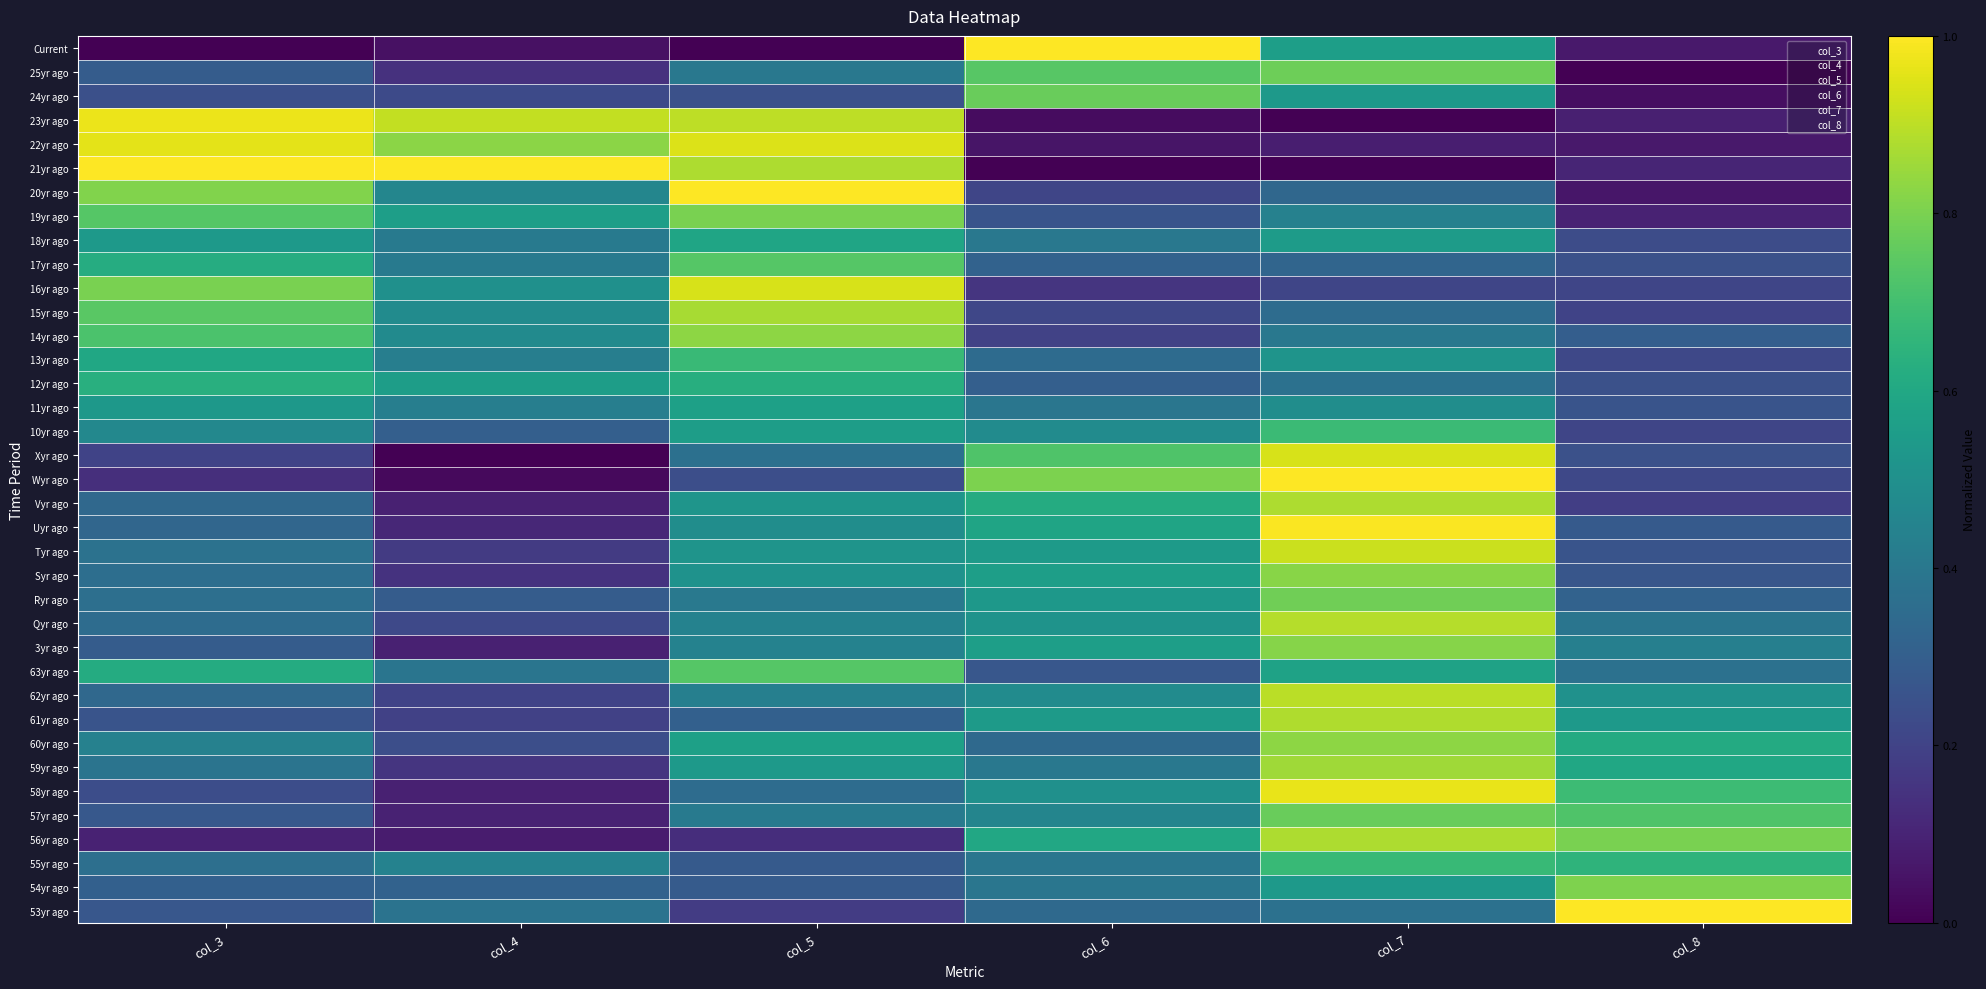

What is the total value across all series at col_7?

22.9